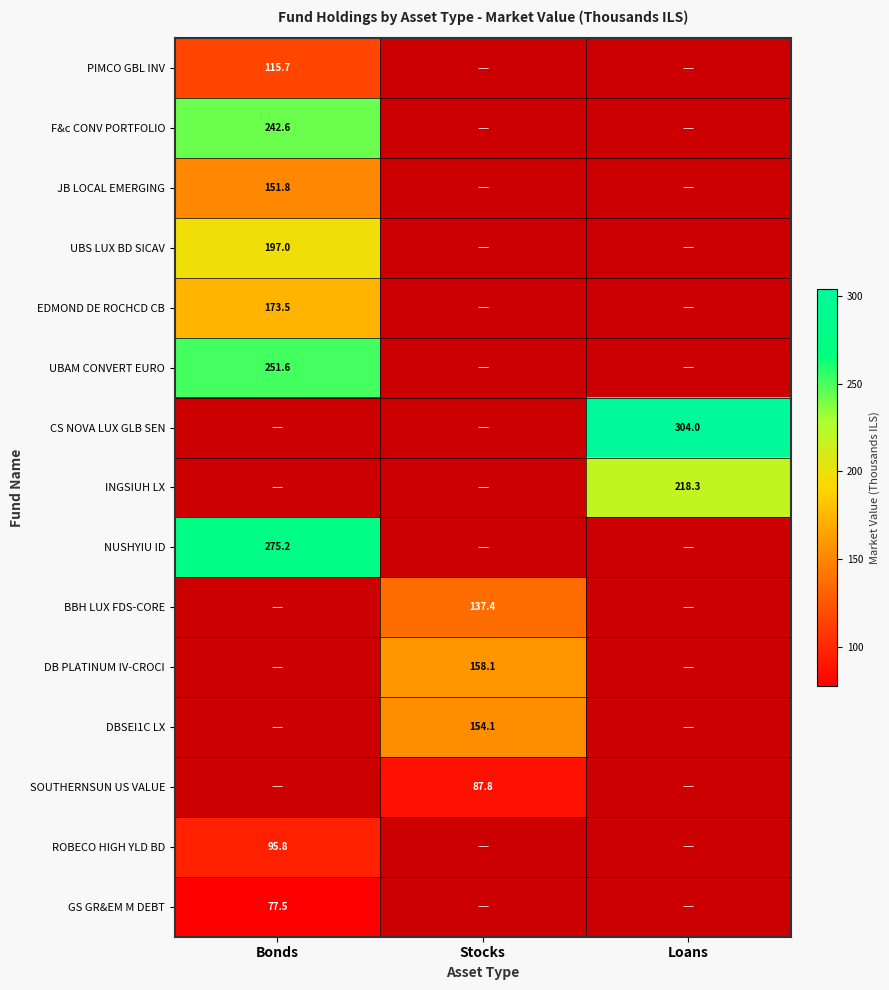

Is it true that CS NOVA LUX GLB SEN equals 64.9 at Loans?

False